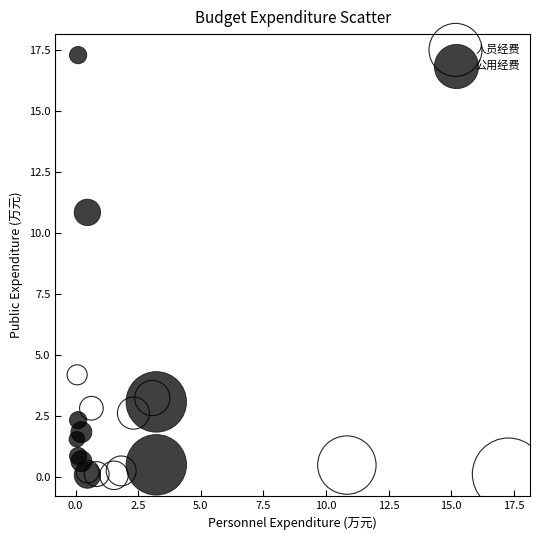

Which series has the largest Y range (max minus min)?

公用经费